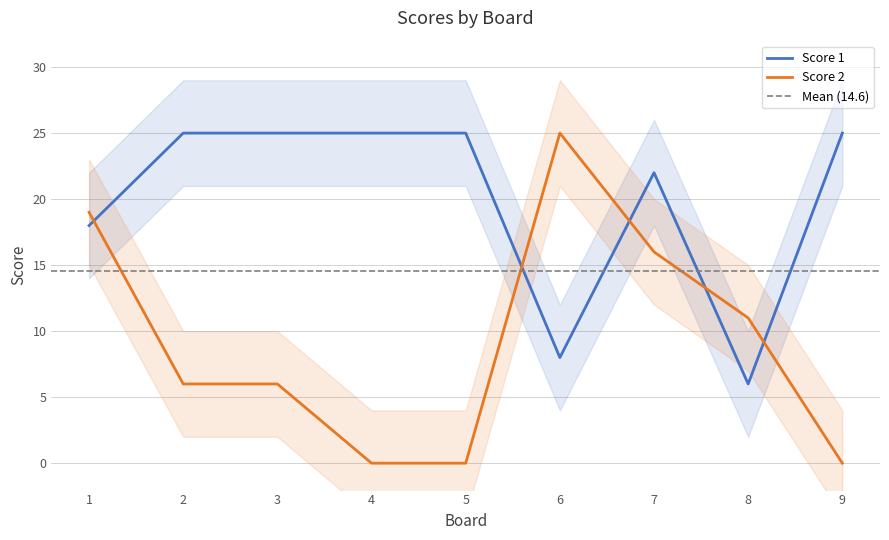

Count the Score 1 values in the range 18 to 25.

7